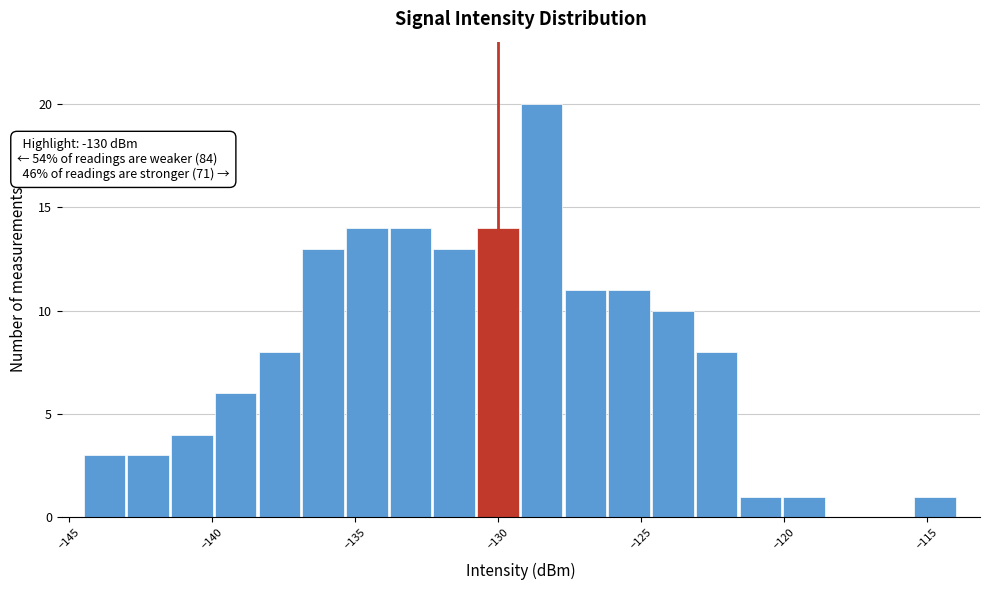

Read against the x-axis, roughly where is the centre of the tallest bar?

-128.5